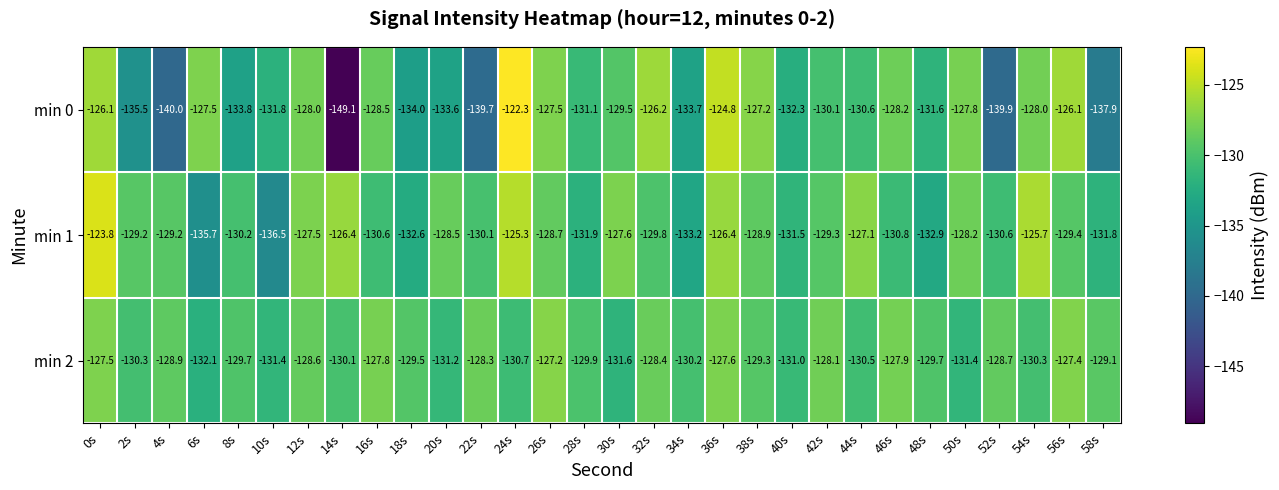

At 52s, list the series in order from smallest to largest.

min 0, min 1, min 2